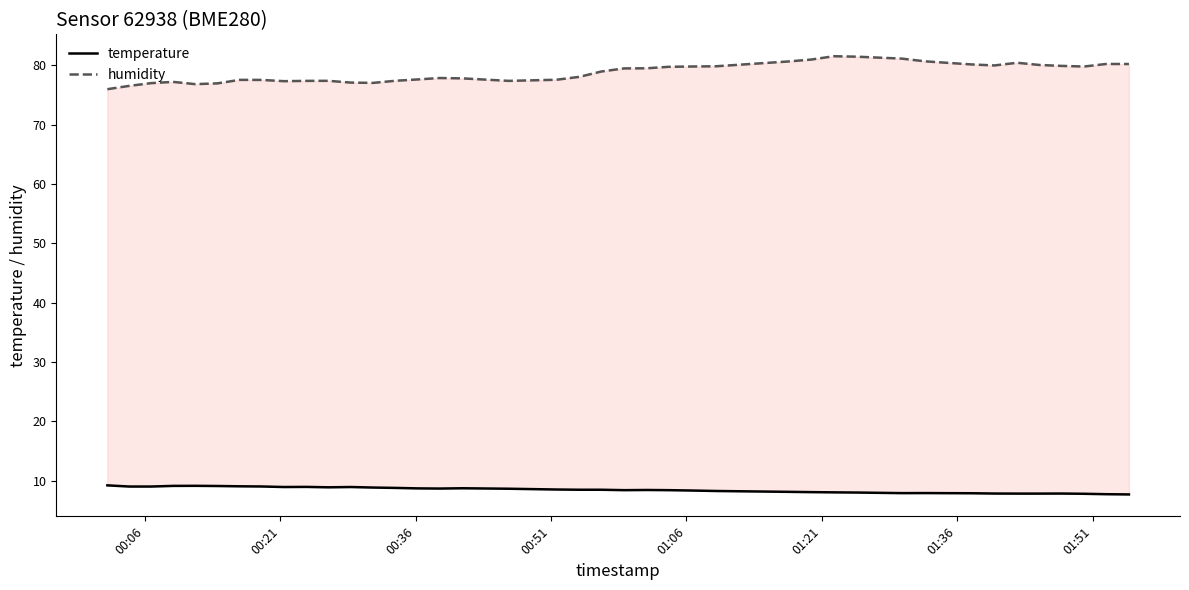

Reading left to right, extract all data points from this chart.

temperature: 9.2	9.0	9.0	9.1	9.2	9.1	9.1	9.0	8.9	9.0	8.9	8.9	8.9	8.8	8.7	8.7	8.7	8.7	8.5	8.5	8.5	8.4	8.4	8.4	8.4	8.3	8.1	8.1	8.1	8.0	7.9	7.9	7.9	7.8	7.8	7.8	7.8	7.8	7.7	7.7
humidity: 76.0	76.5	77.0	77.2	76.8	77.0	77.5	77.5	77.3	77.4	77.4	77.1	77.0	77.4	77.6	77.8	77.8	77.4	77.6	78.0	79.0	79.5	79.5	79.7	79.8	79.8	80.6	81.0	81.5	81.5	81.1	80.7	80.1	80.0	80.4	80.0	79.9	79.8	80.2	80.2